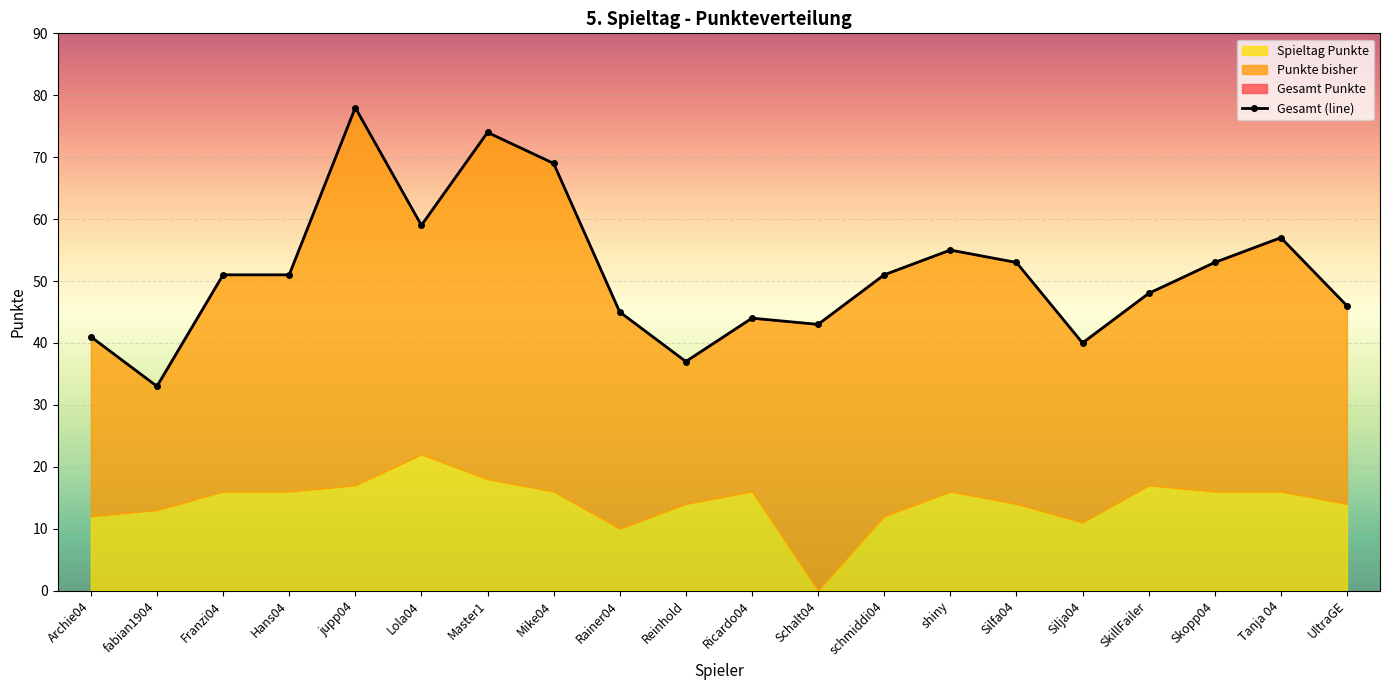

How many interior local peaks does the Gesamt Punkte series have?

5